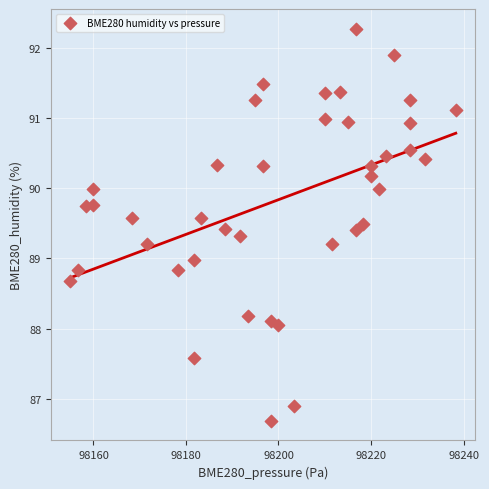

What is the range of X values (max minus min)?

83.3